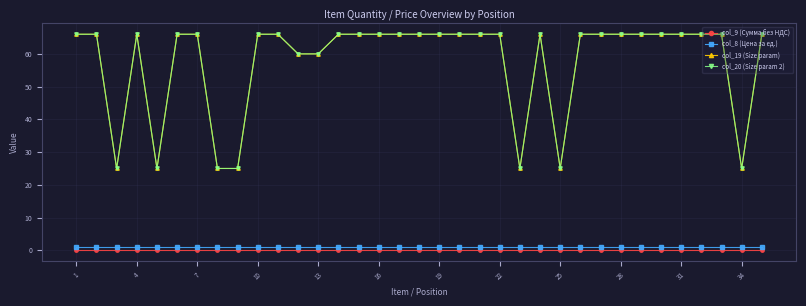

Reading left to right, what are all the values shown in this chart?

col_9 (Сумма без НДС): 0	0	0	0	0	0	0	0	0	0	0	0	0	0	0	0	0	0	0	0	0	0	0	0	0	0	0	0	0	0	0	0	0	0	0
col_8 (Цена за ед.): 1	1	1	1	1	1	1	1	1	1	1	1	1	1	1	1	1	1	1	1	1	1	1	1	1	1	1	1	1	1	1	1	1	1	1
col_19 (Size param): 66	66	25	66	25	66	66	25	25	66	66	60	60	66	66	66	66	66	66	66	66	66	25	66	25	66	66	66	66	66	66	66	66	25	66
col_20 (Size param 2): 66	66	25	66	25	66	66	25	25	66	66	60	60	66	66	66	66	66	66	66	66	66	25	66	25	66	66	66	66	66	66	66	66	25	66